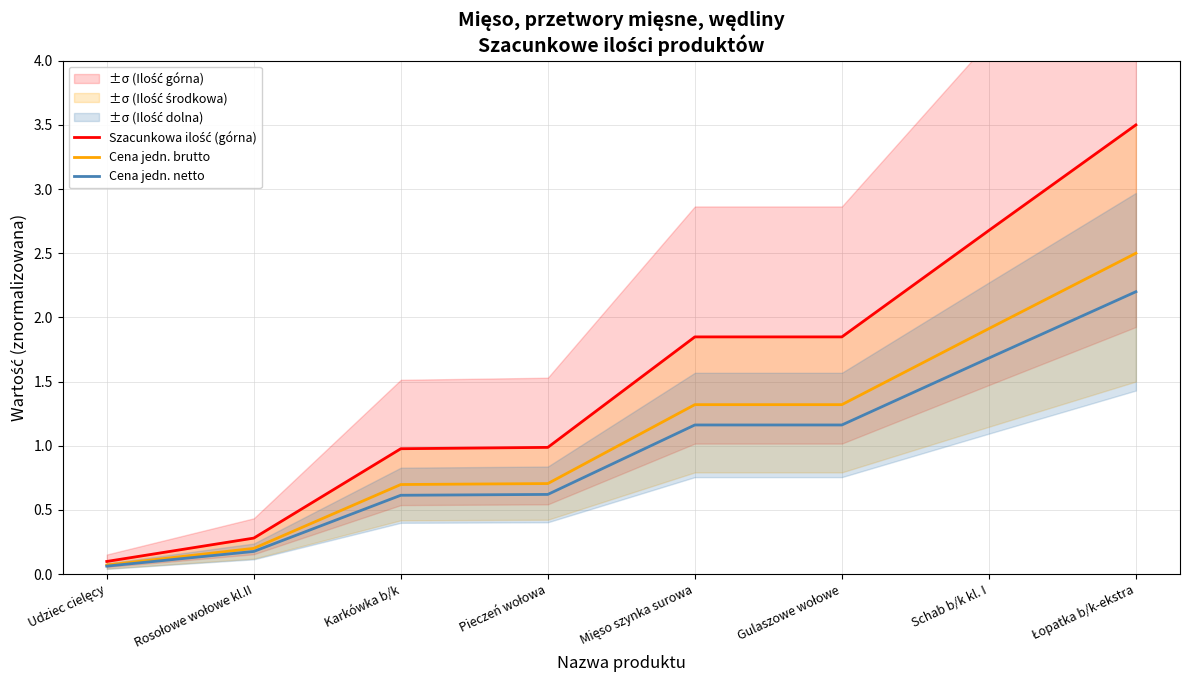

Does the chart have visible grid lines?

Yes